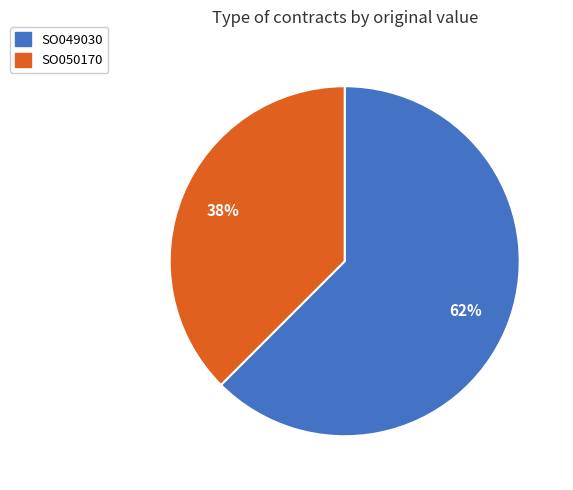

Rank the categories by value from lowest to highest.

SO050170, SO049030